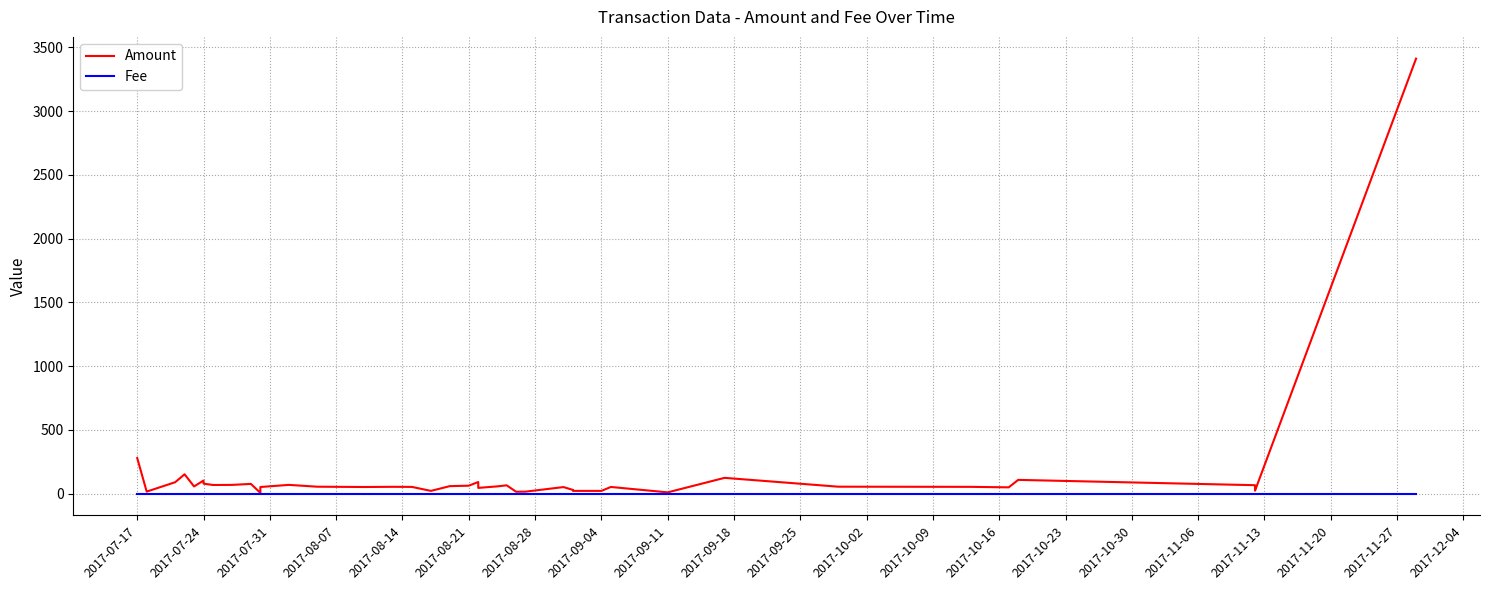

Reading left to right, list all the values displayed in this chart.

Amount: 279.8	17.0	90.3	152.5	57.5	103.7	79.5	68.8	69.5	77.3	6.9	52.9	69.7	55.4	53.0	54.5	53.8	22.5	59.8	63.3	92.0	46.0	57.8	66.2	15.8	16.7	52.5	30.0	22.5	22.5	53.4	11.0	124.8	55.5	54.2	50.4	108.8	67.2	24.1	3411.0
Fee: 1.0	1.0	1.0	1.0	1.0	1.0	1.0	1.0	1.0	1.0	1.0	1.0	1.0	1.0	1.0	1.0	1.0	1.0	1.0	1.0	1.0	1.0	1.0	1.0	1.0	1.0	1.0	1.0	1.0	1.0	1.0	1.0	1.0	1.0	1.0	1.0	1.0	1.0	1.0	1.0